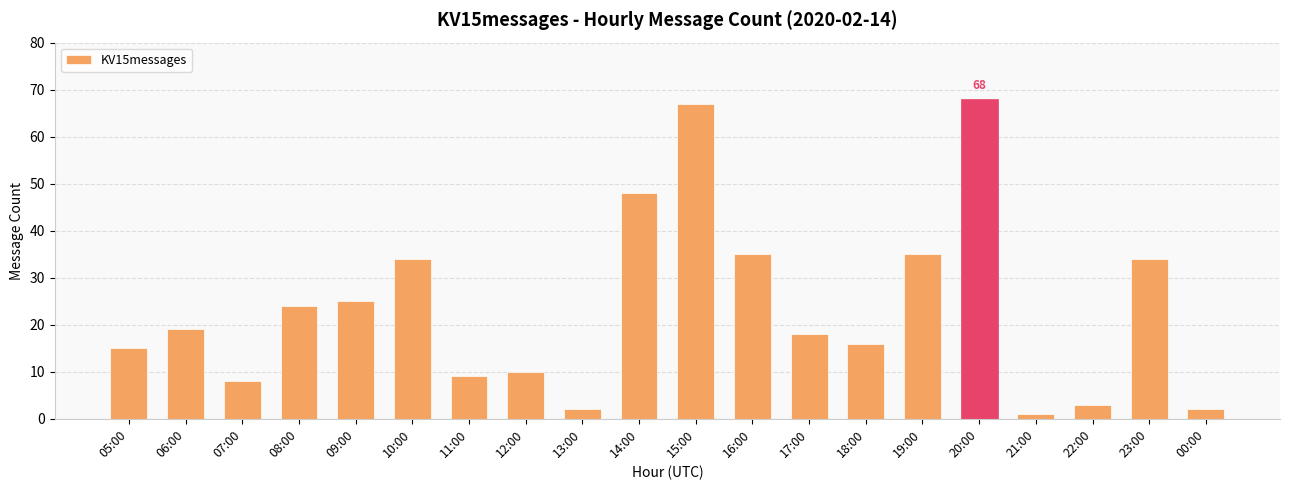

Does the chart contain any negative values?

No